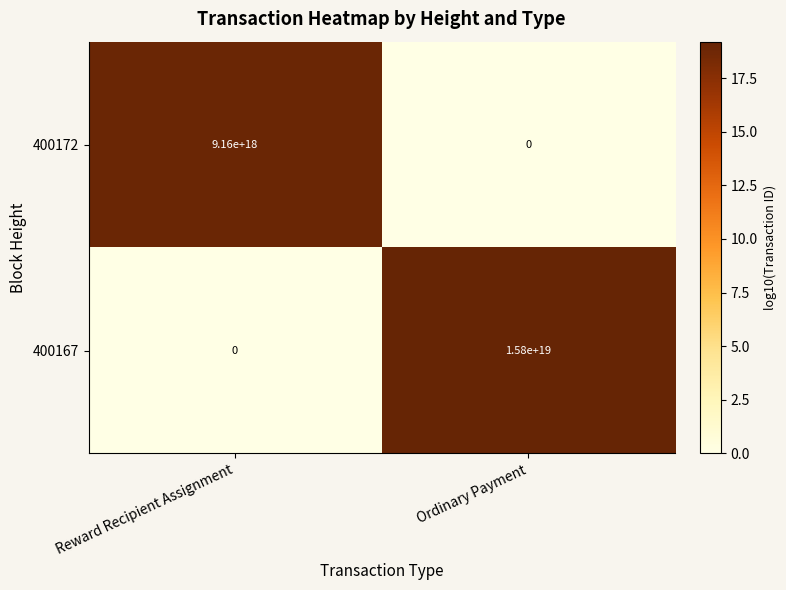

Which label corresponds to the largest value in the chart?

Ordinary Payment